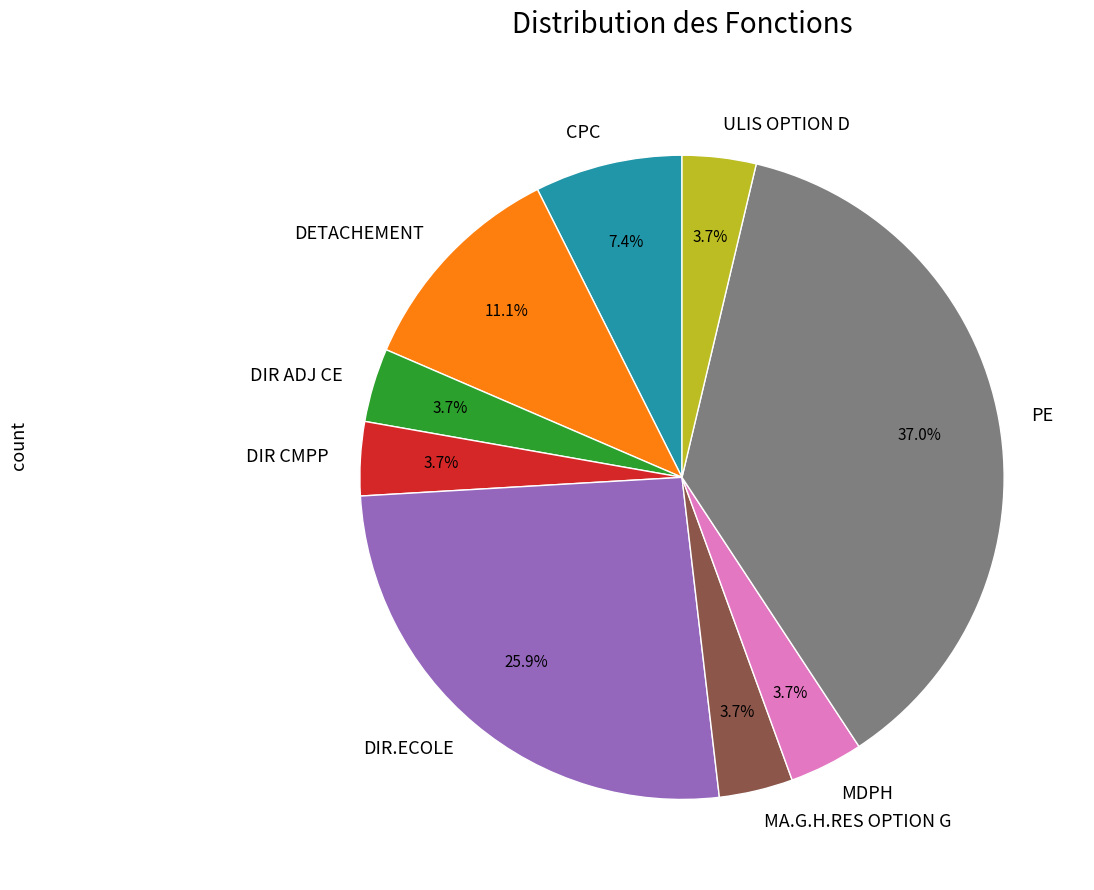

What percentage is the DIR ADJ CE slice, to the nearest percent?

4%